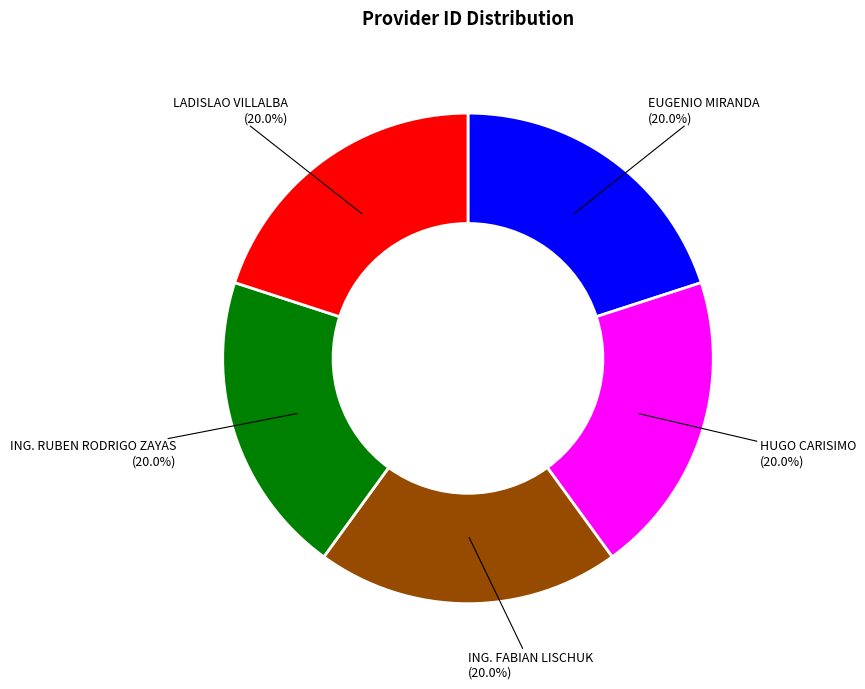

Is there any slice that represents more than half of the pie?

No